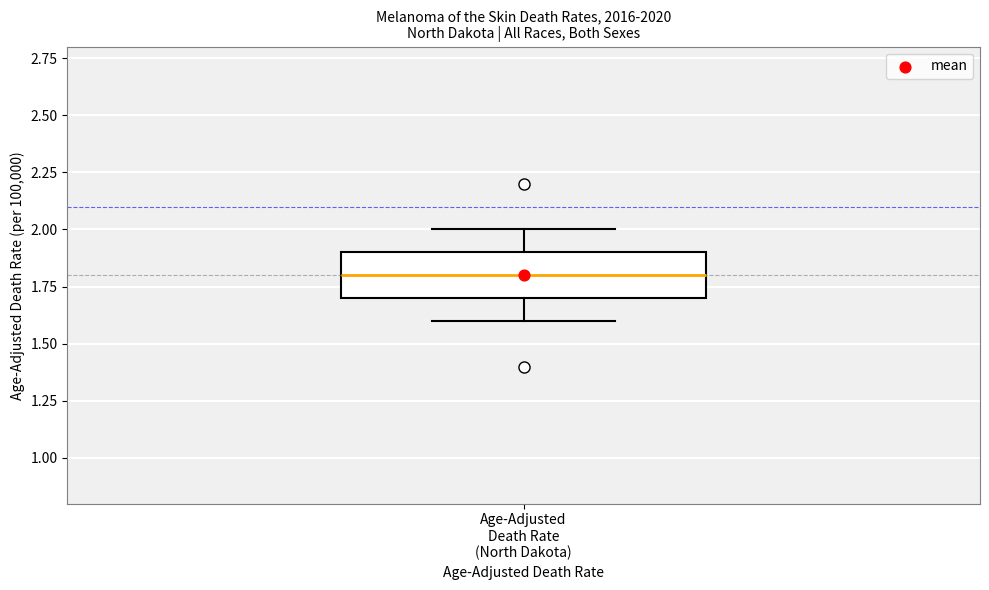

Transcribe this box plot: give where the median line is, the range the box spans, and where the two whiskers end, as read against the y-axis. The values are not printed on the chart, so give them approximately, as read against the axis.

median 1.8, box 1.7 to 1.9, whiskers 1.6 to 2.0